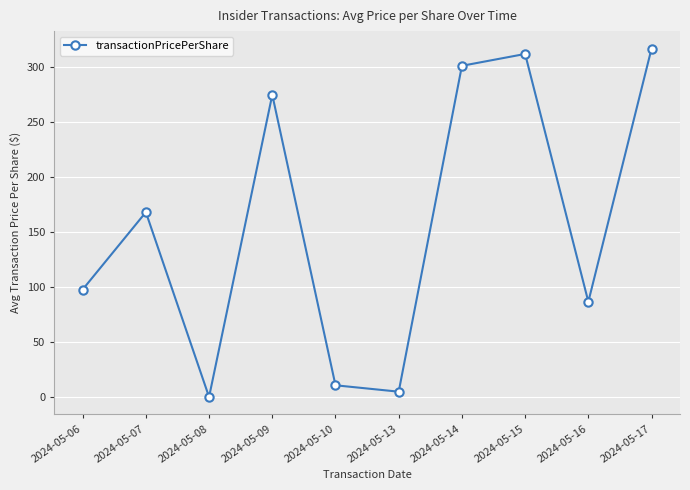

What is the difference between the values at 2024-05-15 and 2024-05-09?

37.2